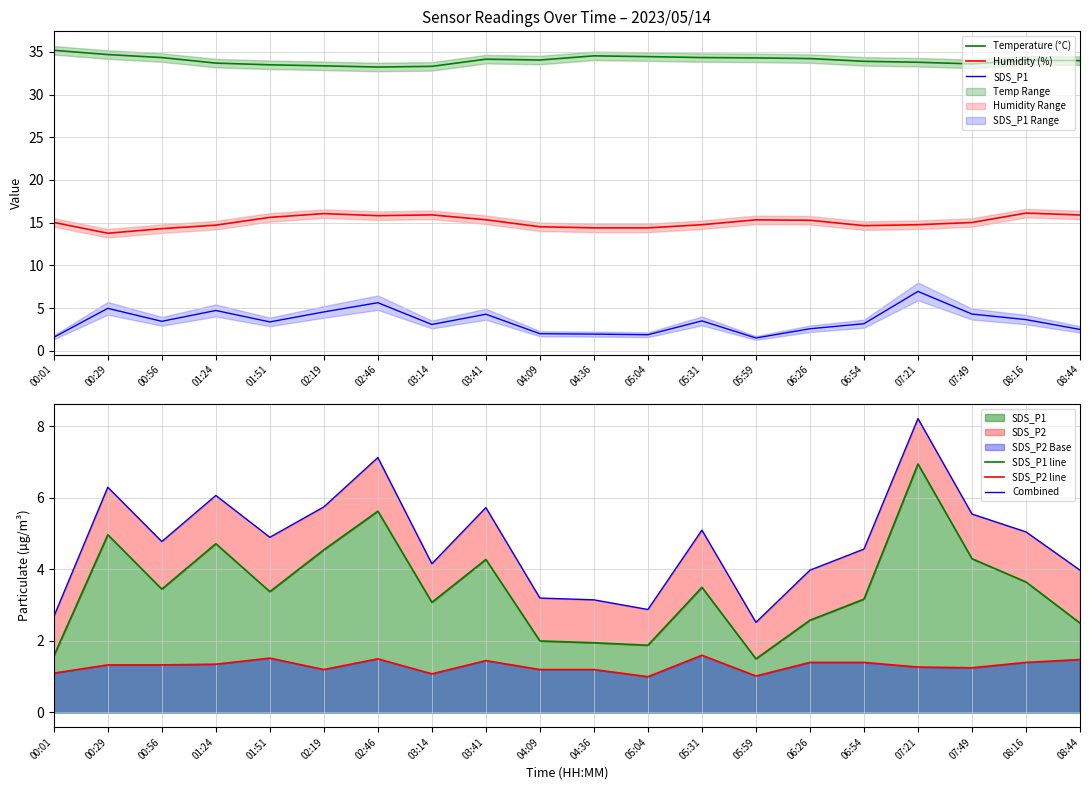

Does the chart have visible grid lines?

Yes